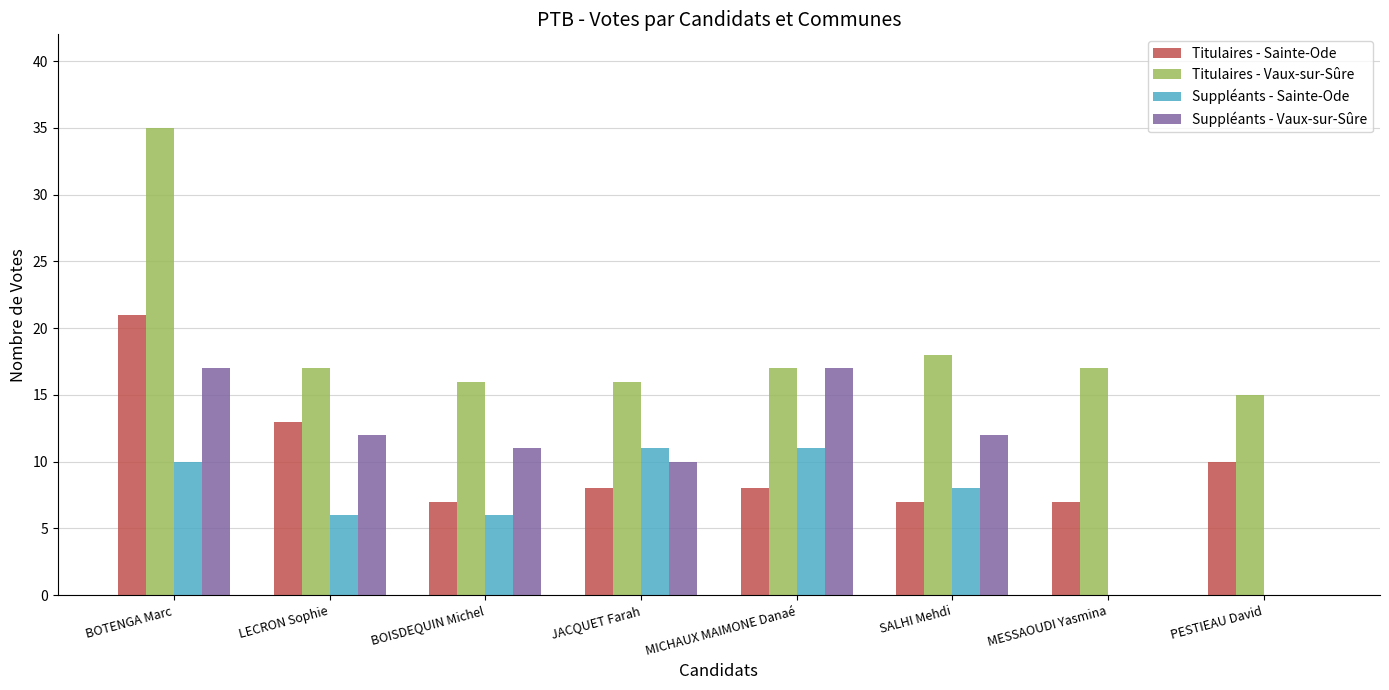

Is it true that Titulaires - Sainte-Ode equals 4 at PESTIEAU David?

False